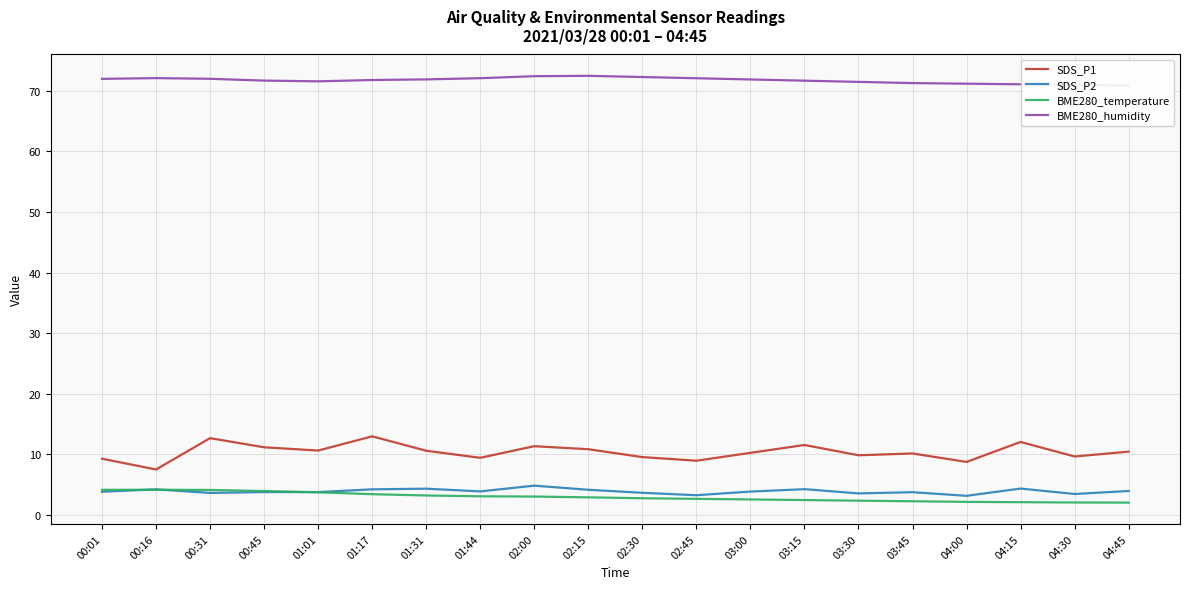

At how many categories does at least one series exceed 48?

20